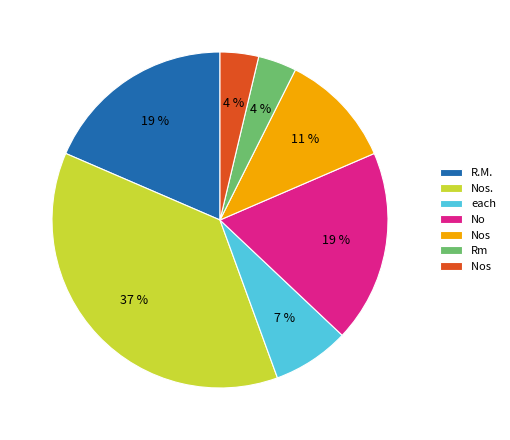

How many slices are in this pie chart?

7